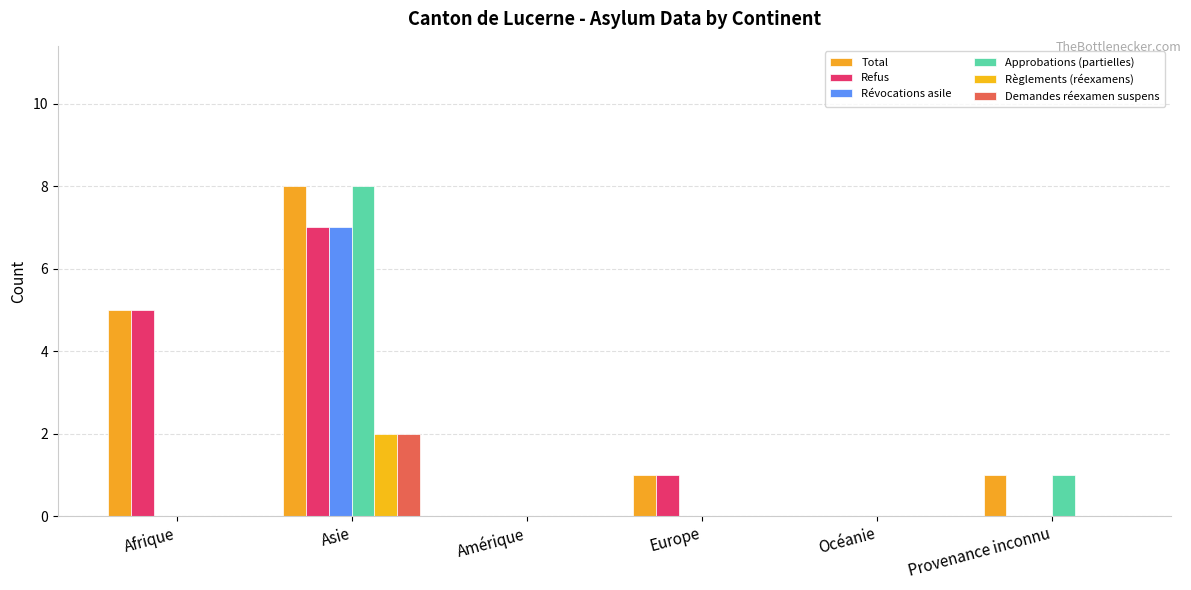

Rank the series at Provenance inconnu from lowest to highest value.

Refus, Révocations asile, Règlements (réexamens), Demandes réexamen suspens, Total, Approbations (partielles)